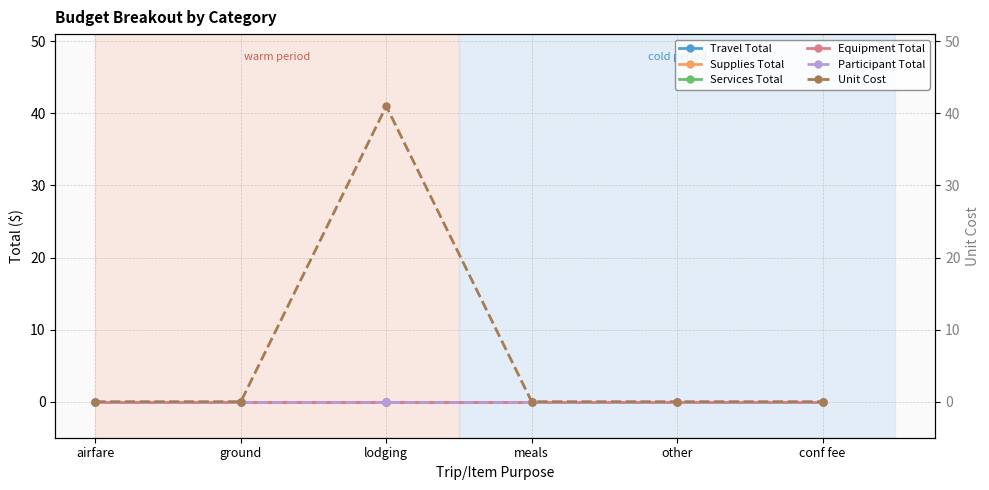

What is the greatest value displayed?

41